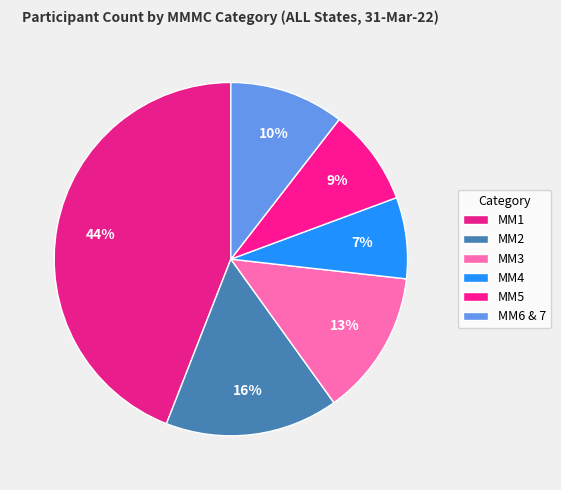

What percentage is NOT represented by MM6 & 7?

89.5%